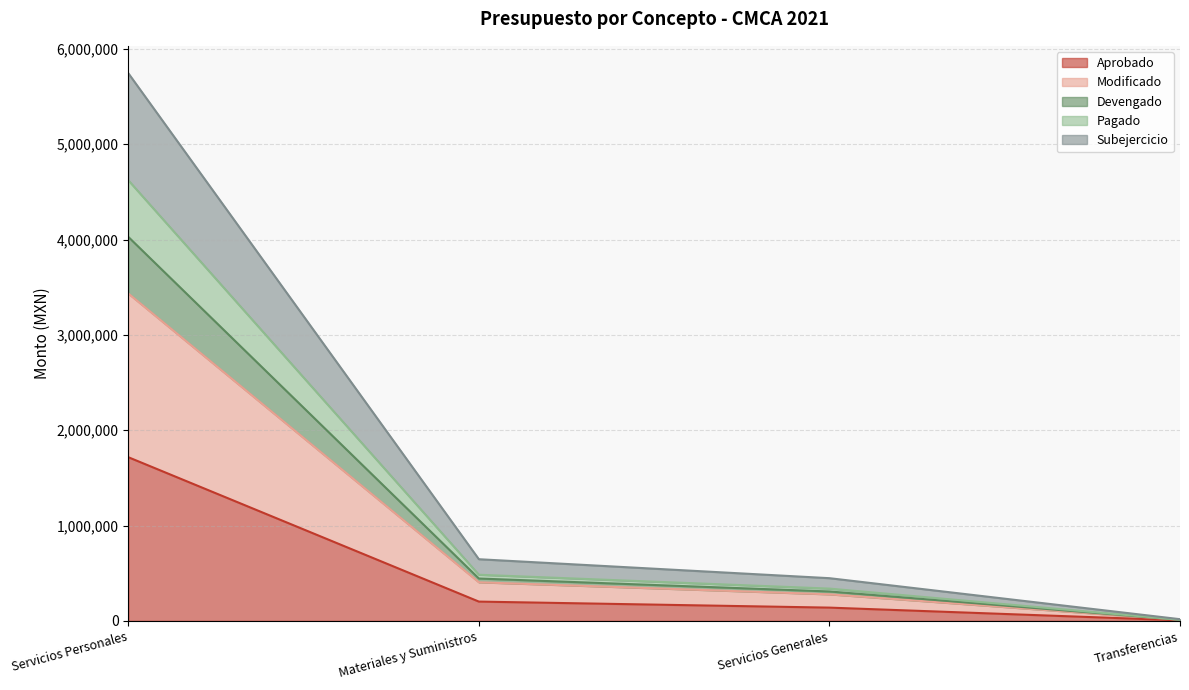

Reading right to left, what are all the values shown in this chart?

Aprobado: 6000.0	139341.3	202505.0	1717099.0
Modificado: 12000.0	278682.7	405009.9	3434198.0
Devengado: 12000.0	338881.1	484102.1	4622007.4
Pagado: 12000.0	308781.9	444556.0	4028102.7
Subejercicio: 18000.0	448123.2	647060.9	5745201.7